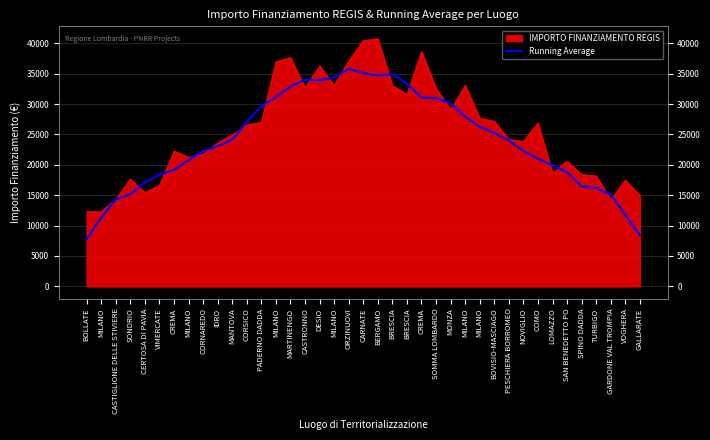

What is the difference between the second highest and second lowest values?

26656.9